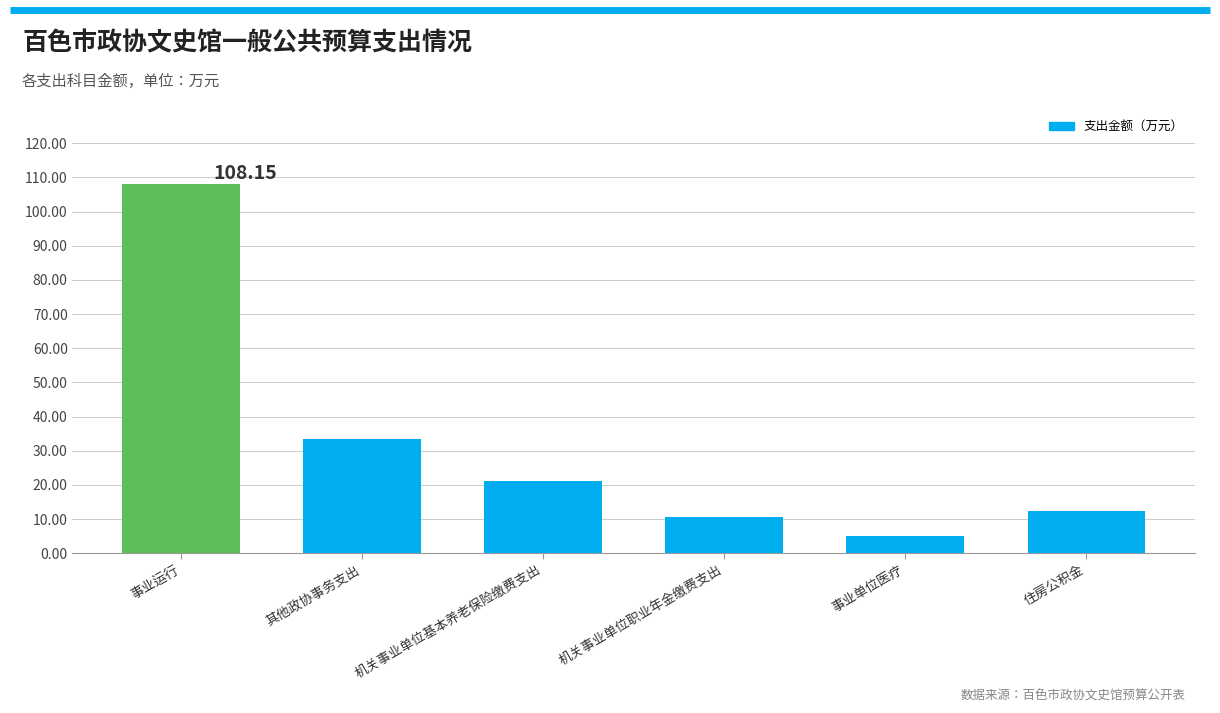

Between 事业运行 and 机关事业单位基本养老保险缴费支出, which is larger?

事业运行